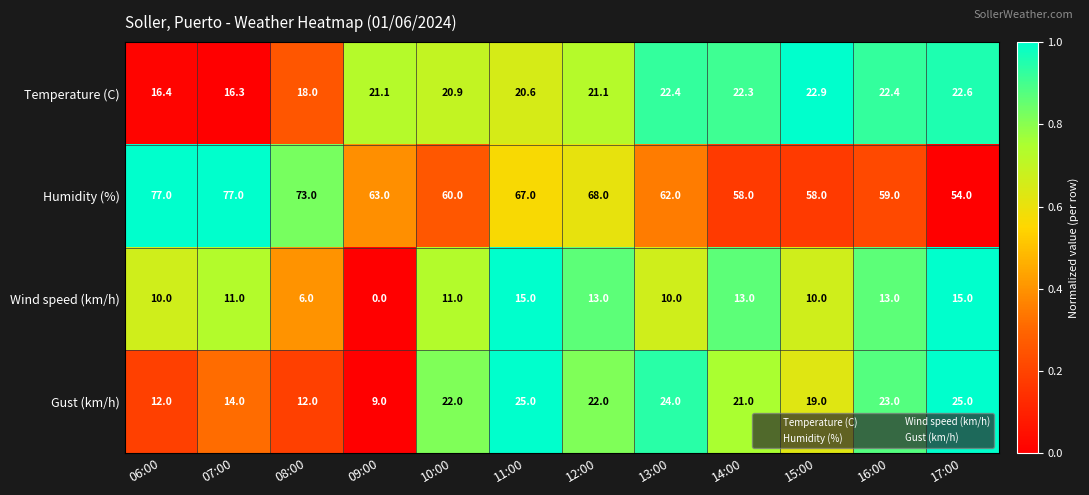

Count the number of categories in the chart.

12